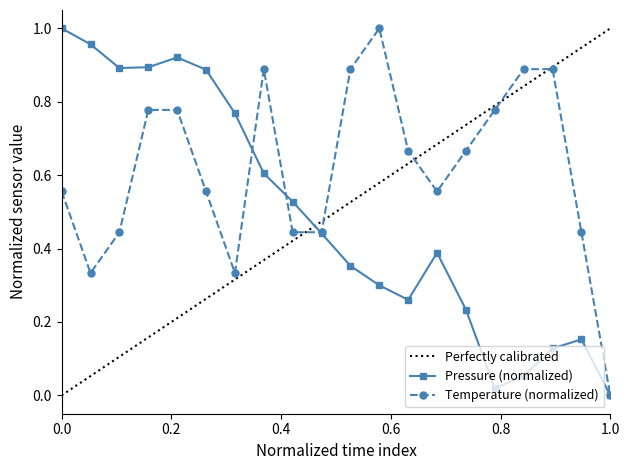

How many data points does each series have?

20